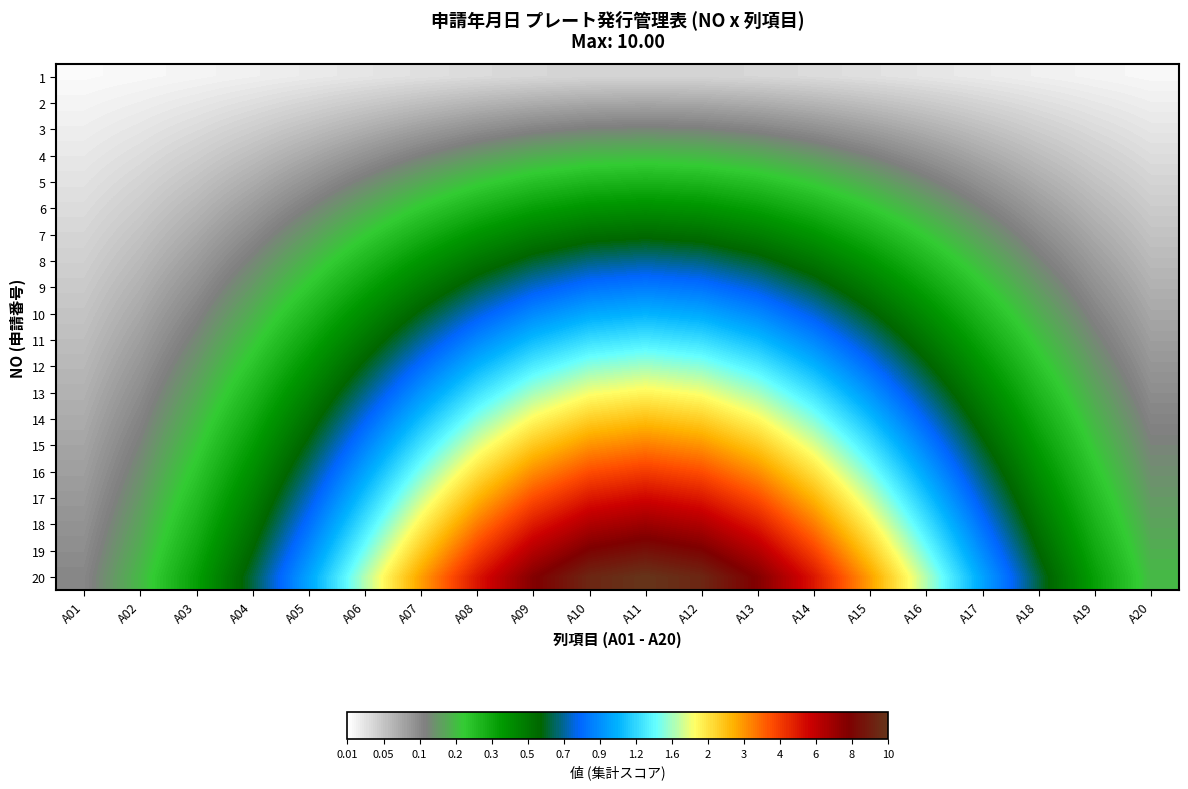

Reading right to left, extract all data points from this chart.

1: A20=0.1	A19=0.1	A18=0.2	A17=0.2	A16=0.3	A15=0.4	A14=0.4	A13=0.5	A12=0.5	A11=0.5	A10=0.5	A09=0.5	A08=0.4	A07=0.4	A06=0.3	A05=0.2	A04=0.2	A03=0.1	A02=0.1	A01=0.1
2: A20=0.2	A19=0.3	A18=0.4	A17=0.5	A16=0.6	A15=0.7	A14=0.8	A13=0.9	A12=1.0	A11=1.0	A10=1.0	A09=0.9	A08=0.8	A07=0.7	A06=0.6	A05=0.5	A04=0.4	A03=0.3	A02=0.2	A01=0.1
3: A20=0.3	A19=0.4	A18=0.6	A17=0.7	A16=0.9	A15=1.1	A14=1.3	A13=1.4	A12=1.5	A11=1.5	A10=1.5	A09=1.4	A08=1.3	A07=1.1	A06=0.9	A05=0.7	A04=0.6	A03=0.4	A02=0.3	A01=0.2
4: A20=0.4	A19=0.6	A18=0.8	A17=1.0	A16=1.2	A15=1.5	A14=1.7	A13=1.8	A12=2.0	A11=2.0	A10=2.0	A09=1.8	A08=1.7	A07=1.5	A06=1.2	A05=1.0	A04=0.8	A03=0.6	A02=0.4	A01=0.3
5: A20=0.5	A19=0.7	A18=0.9	A17=1.2	A16=1.5	A15=1.8	A14=2.1	A13=2.3	A12=2.5	A11=2.5	A10=2.5	A09=2.3	A08=2.1	A07=1.8	A06=1.5	A05=1.2	A04=0.9	A03=0.7	A02=0.5	A01=0.3
6: A20=0.6	A19=0.8	A18=1.1	A17=1.5	A16=1.8	A15=2.2	A14=2.5	A13=2.8	A12=2.9	A11=3.0	A10=2.9	A09=2.8	A08=2.5	A07=2.2	A06=1.8	A05=1.5	A04=1.1	A03=0.8	A02=0.6	A01=0.4
7: A20=0.7	A19=1.0	A18=1.3	A17=1.7	A16=2.1	A15=2.5	A14=2.9	A13=3.2	A12=3.4	A11=3.5	A10=3.4	A09=3.2	A08=2.9	A07=2.5	A06=2.1	A05=1.7	A04=1.3	A03=1.0	A02=0.7	A01=0.5
8: A20=0.8	A19=1.1	A18=1.5	A17=1.9	A16=2.4	A15=2.9	A14=3.3	A13=3.7	A12=3.9	A11=4.0	A10=3.9	A09=3.7	A08=3.3	A07=2.9	A06=2.4	A05=1.9	A04=1.5	A03=1.1	A02=0.8	A01=0.5
9: A20=0.9	A19=1.3	A18=1.7	A17=2.2	A16=2.7	A15=3.3	A14=3.8	A13=4.2	A12=4.4	A11=4.5	A10=4.4	A09=4.2	A08=3.8	A07=3.3	A06=2.7	A05=2.2	A04=1.7	A03=1.3	A02=0.9	A01=0.6
10: A20=1.0	A19=1.4	A18=1.9	A17=2.4	A16=3.0	A15=3.6	A14=4.2	A13=4.6	A12=4.9	A11=5.0	A10=4.9	A09=4.6	A08=4.2	A07=3.6	A06=3.0	A05=2.4	A04=1.9	A03=1.4	A02=1.0	A01=0.7
11: A20=1.1	A19=1.5	A18=2.1	A17=2.7	A16=3.3	A15=4.0	A14=4.6	A13=5.1	A12=5.4	A11=5.5	A10=5.4	A09=5.1	A08=4.6	A07=4.0	A06=3.3	A05=2.7	A04=2.1	A03=1.5	A02=1.1	A01=0.7
12: A20=1.2	A19=1.7	A18=2.3	A17=2.9	A16=3.6	A15=4.4	A14=5.0	A13=5.5	A12=5.9	A11=6.0	A10=5.9	A09=5.5	A08=5.0	A07=4.4	A06=3.6	A05=2.9	A04=2.3	A03=1.7	A02=1.2	A01=0.8
13: A20=1.3	A19=1.8	A18=2.4	A17=3.2	A16=3.9	A15=4.7	A14=5.4	A13=6.0	A12=6.4	A11=6.5	A10=6.4	A09=6.0	A08=5.4	A07=4.7	A06=3.9	A05=3.2	A04=2.4	A03=1.8	A02=1.3	A01=0.9
14: A20=1.4	A19=1.9	A18=2.6	A17=3.4	A16=4.2	A15=5.1	A14=5.8	A13=6.5	A12=6.9	A11=7.0	A10=6.9	A09=6.5	A08=5.8	A07=5.1	A06=4.2	A05=3.4	A04=2.6	A03=1.9	A02=1.4	A01=0.9
15: A20=1.5	A19=2.1	A18=2.8	A17=3.7	A16=4.5	A15=5.4	A14=6.3	A13=6.9	A12=7.4	A11=7.5	A10=7.4	A09=6.9	A08=6.3	A07=5.4	A06=4.5	A05=3.7	A04=2.8	A03=2.1	A02=1.5	A01=1.0
16: A20=1.6	A19=2.2	A18=3.0	A17=3.9	A16=4.9	A15=5.8	A14=6.7	A13=7.4	A12=7.8	A11=8.0	A10=7.8	A09=7.4	A08=6.7	A07=5.8	A06=4.9	A05=3.9	A04=3.0	A03=2.2	A02=1.6	A01=1.1
17: A20=1.7	A19=2.4	A18=3.2	A17=4.1	A16=5.2	A15=6.2	A14=7.1	A13=7.8	A12=8.3	A11=8.5	A10=8.3	A09=7.8	A08=7.1	A07=6.2	A06=5.2	A05=4.1	A04=3.2	A03=2.4	A02=1.7	A01=1.2
18: A20=1.8	A19=2.5	A18=3.4	A17=4.4	A16=5.5	A15=6.5	A14=7.5	A13=8.3	A12=8.8	A11=9.0	A10=8.8	A09=8.3	A08=7.5	A07=6.5	A06=5.5	A05=4.4	A04=3.4	A03=2.5	A02=1.8	A01=1.2
19: A20=1.9	A19=2.6	A18=3.6	A17=4.6	A16=5.8	A15=6.9	A14=7.9	A13=8.8	A12=9.3	A11=9.5	A10=9.3	A09=8.8	A08=7.9	A07=6.9	A06=5.8	A05=4.6	A04=3.6	A03=2.6	A02=1.9	A01=1.3
20: A20=2.0	A19=2.8	A18=3.8	A17=4.9	A16=6.1	A15=7.3	A14=8.4	A13=9.2	A12=9.8	A11=10.0	A10=9.8	A09=9.2	A08=8.4	A07=7.3	A06=6.1	A05=4.9	A04=3.8	A03=2.8	A02=2.0	A01=1.4